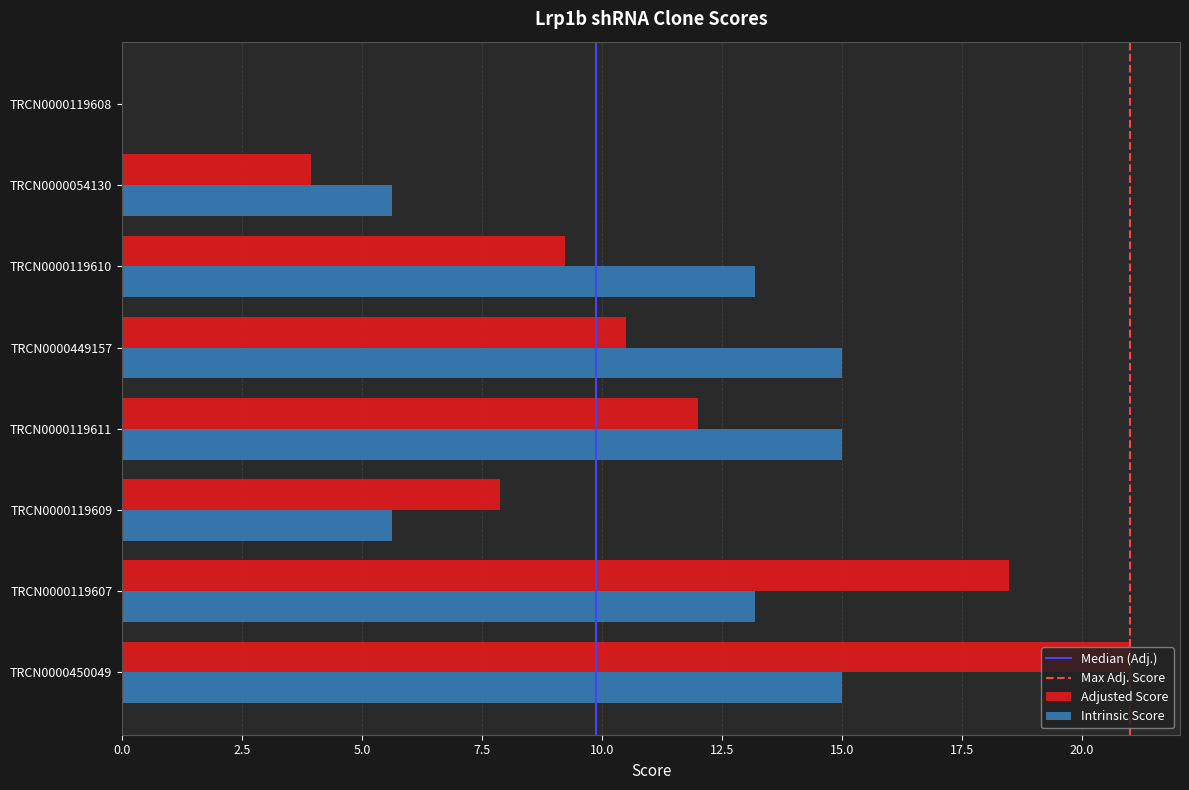

What is the approximate value of Adjusted Score at TRCN0000119607?

18.5